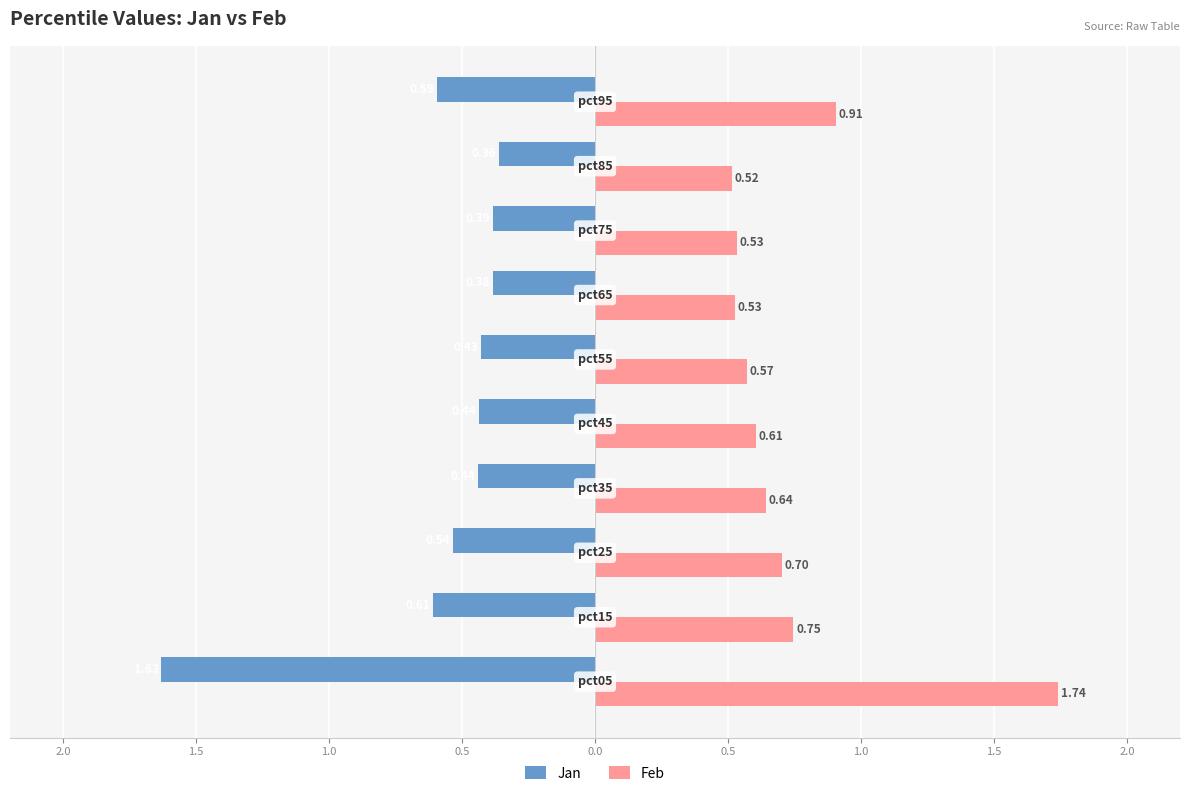

What are all the series names shown in the legend?

Jan, Feb